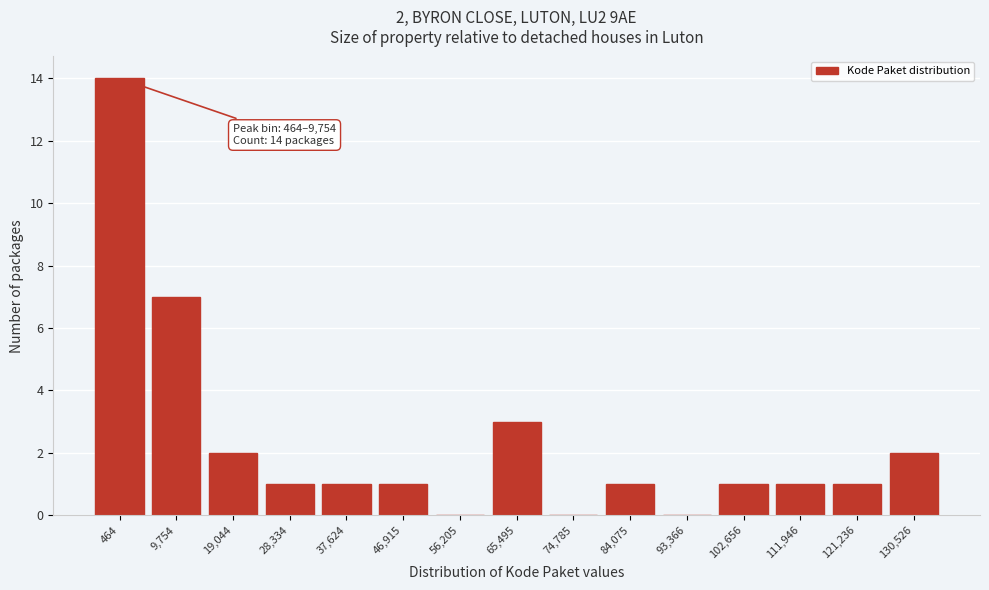

Reading right to left, extract all data points from this chart.

130,526=2	121,236=1	111,946=1	102,656=1	93,366=0	84,075=1	74,785=0	65,495=3	56,205=0	46,915=1	37,624=1	28,334=1	19,044=2	9,754=7	464=14